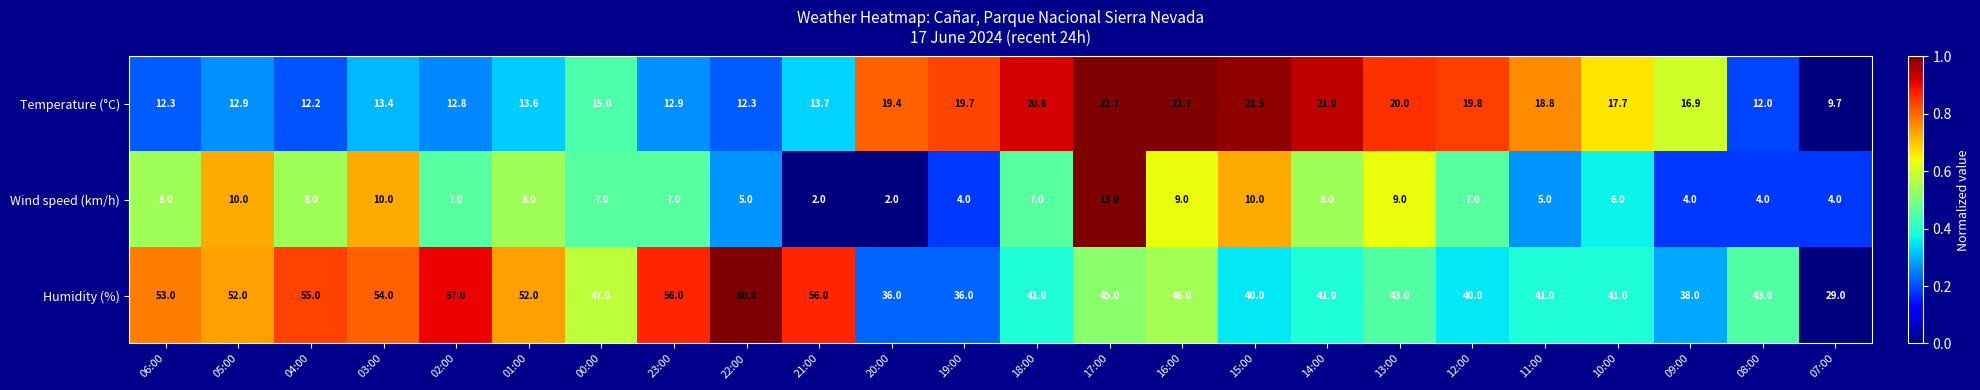

At which label does Temperature (°C) first exceed 16?

20:00